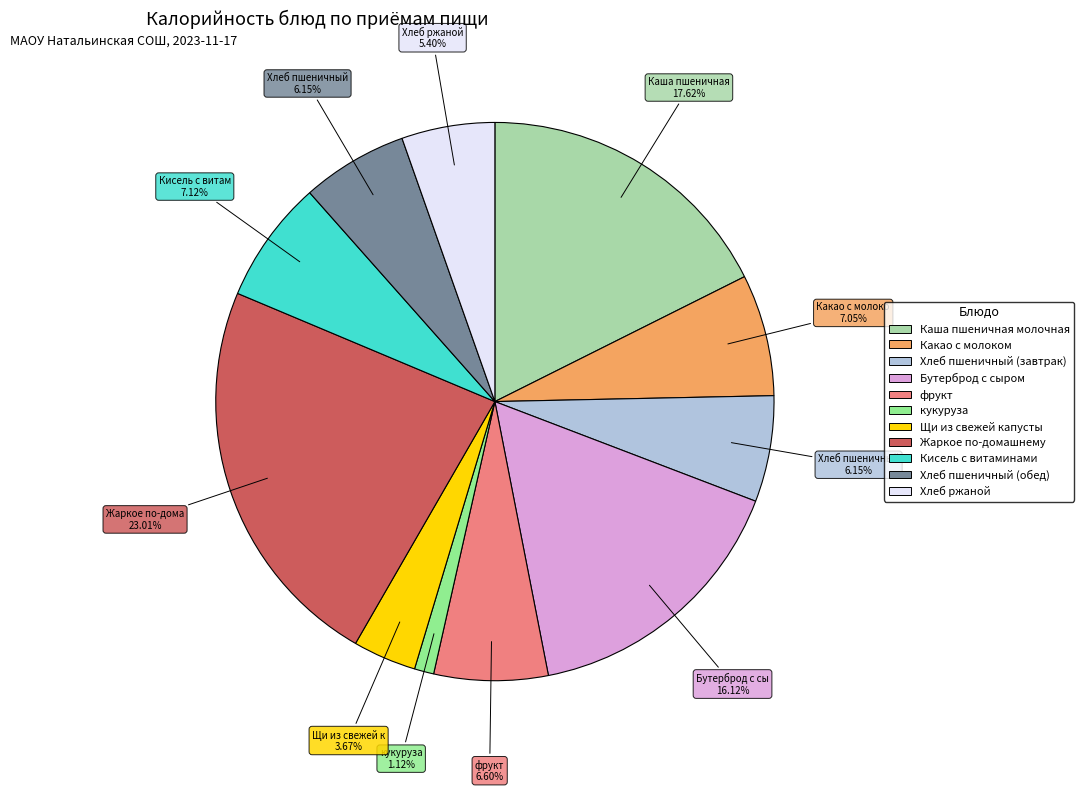

To the nearest percent, what is the average slice percentage?

9%